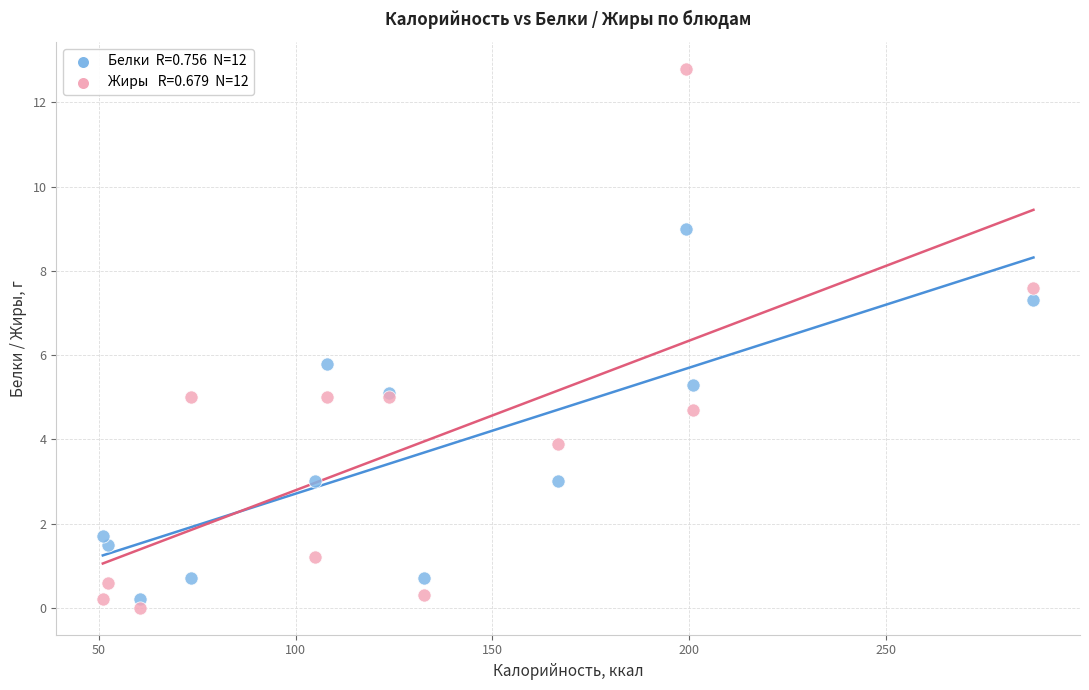

Across all series, what Y value is closest to 6?

5.8